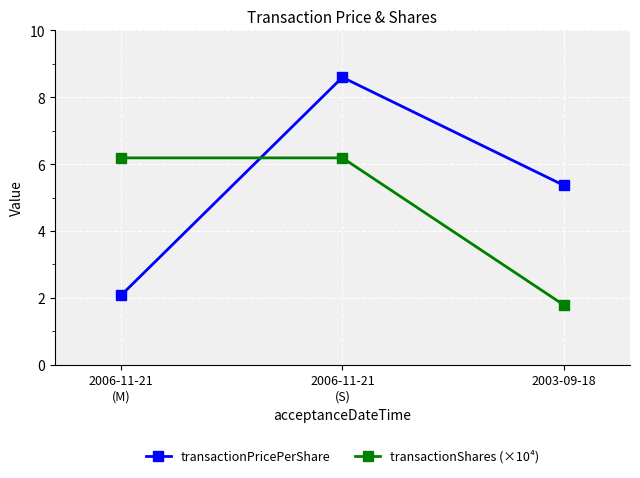

What value does the transactionPricePerShare series have at 2006-11-21
(M)?

2.1